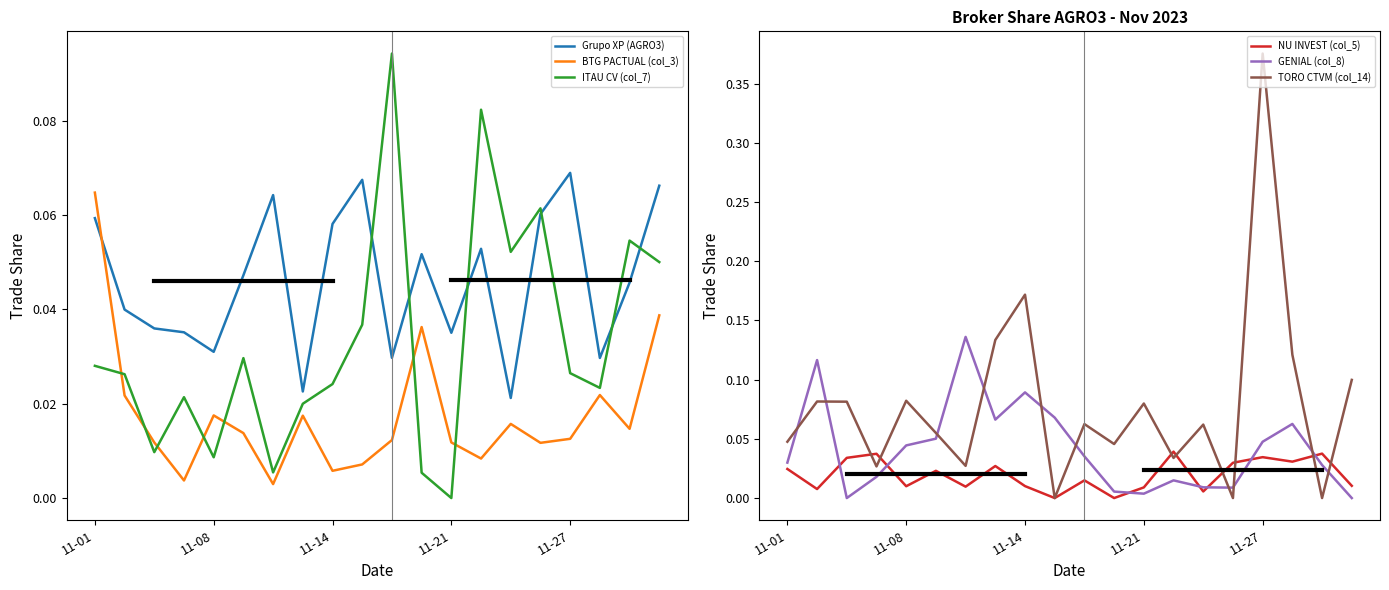

What is the maximum value for GENIAL (col_8)?

0.1